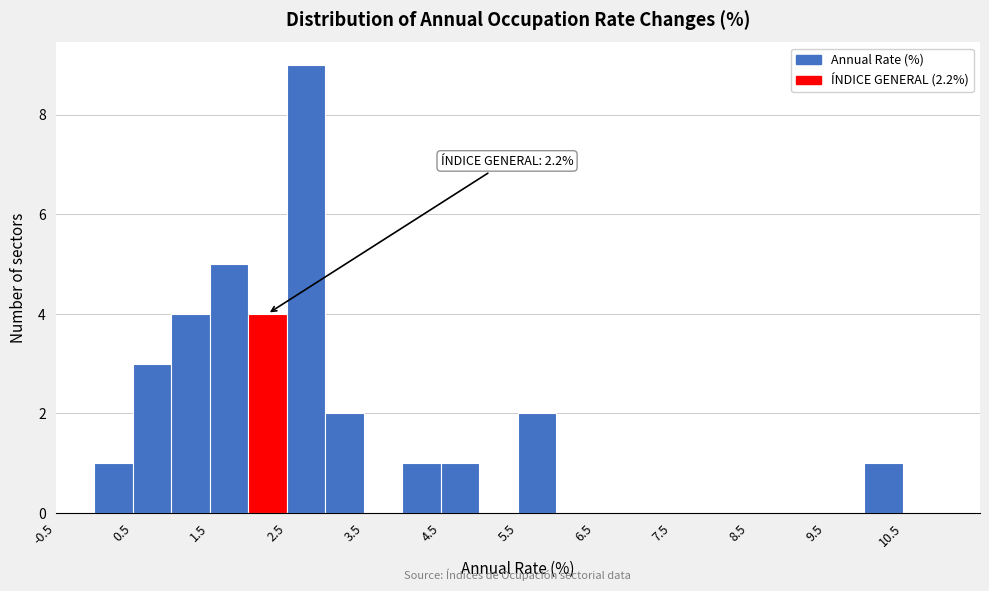

Which range on the x-axis has the tallest bar?

2.5 to 3.0